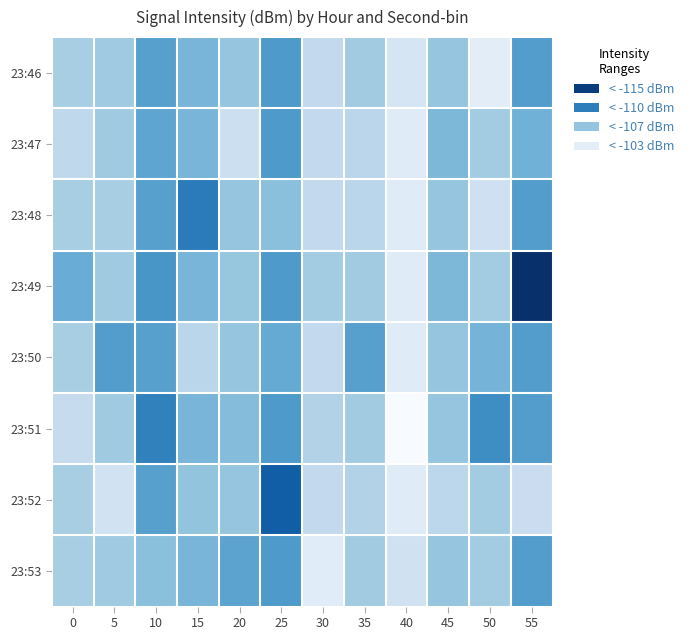

What is the difference between the highest and lowest values at 35?

4.4